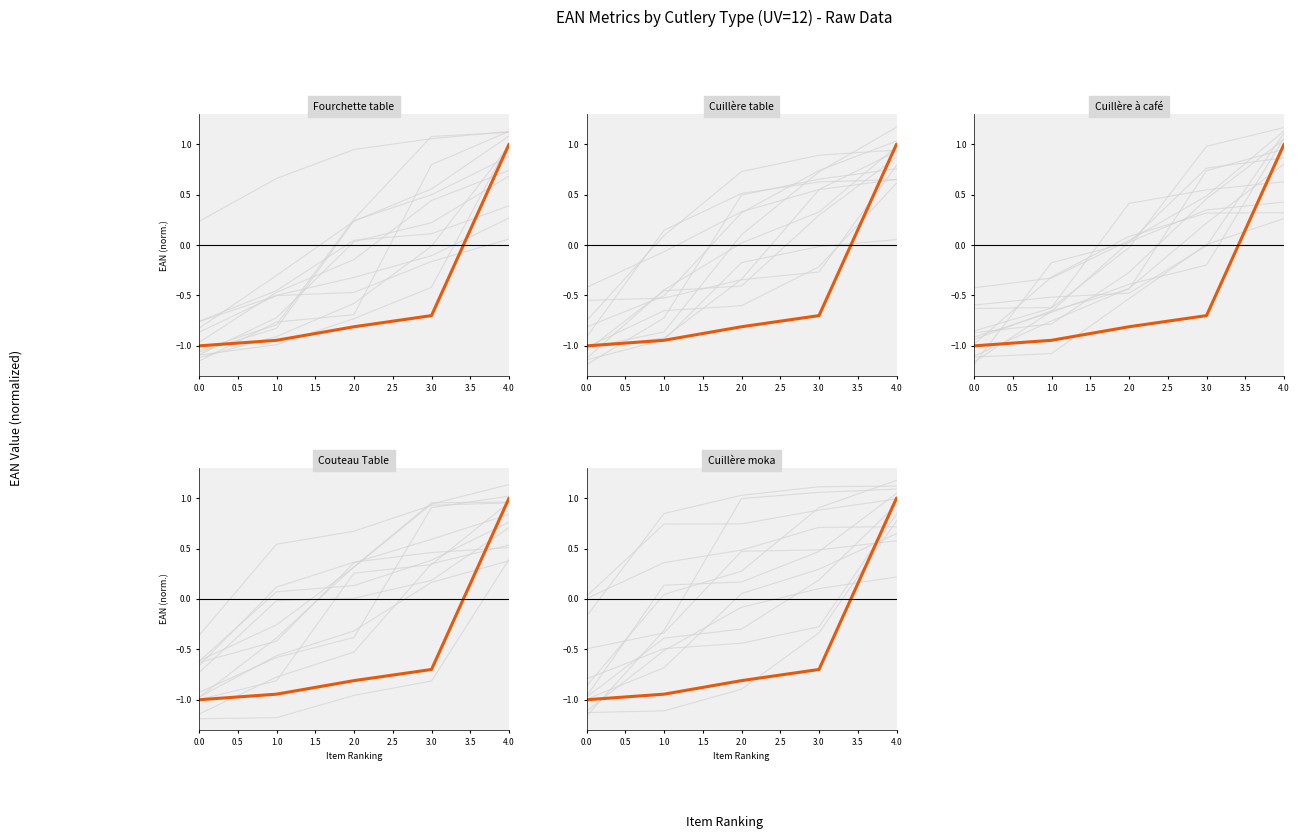

True or false: Cuillère à café and Cuillère moka cross at least once.

False